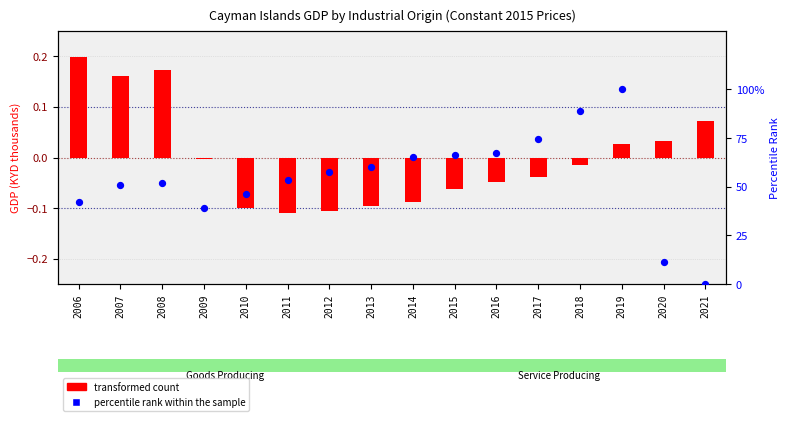

Which series has the largest total across all categories?

percentile rank within the sample